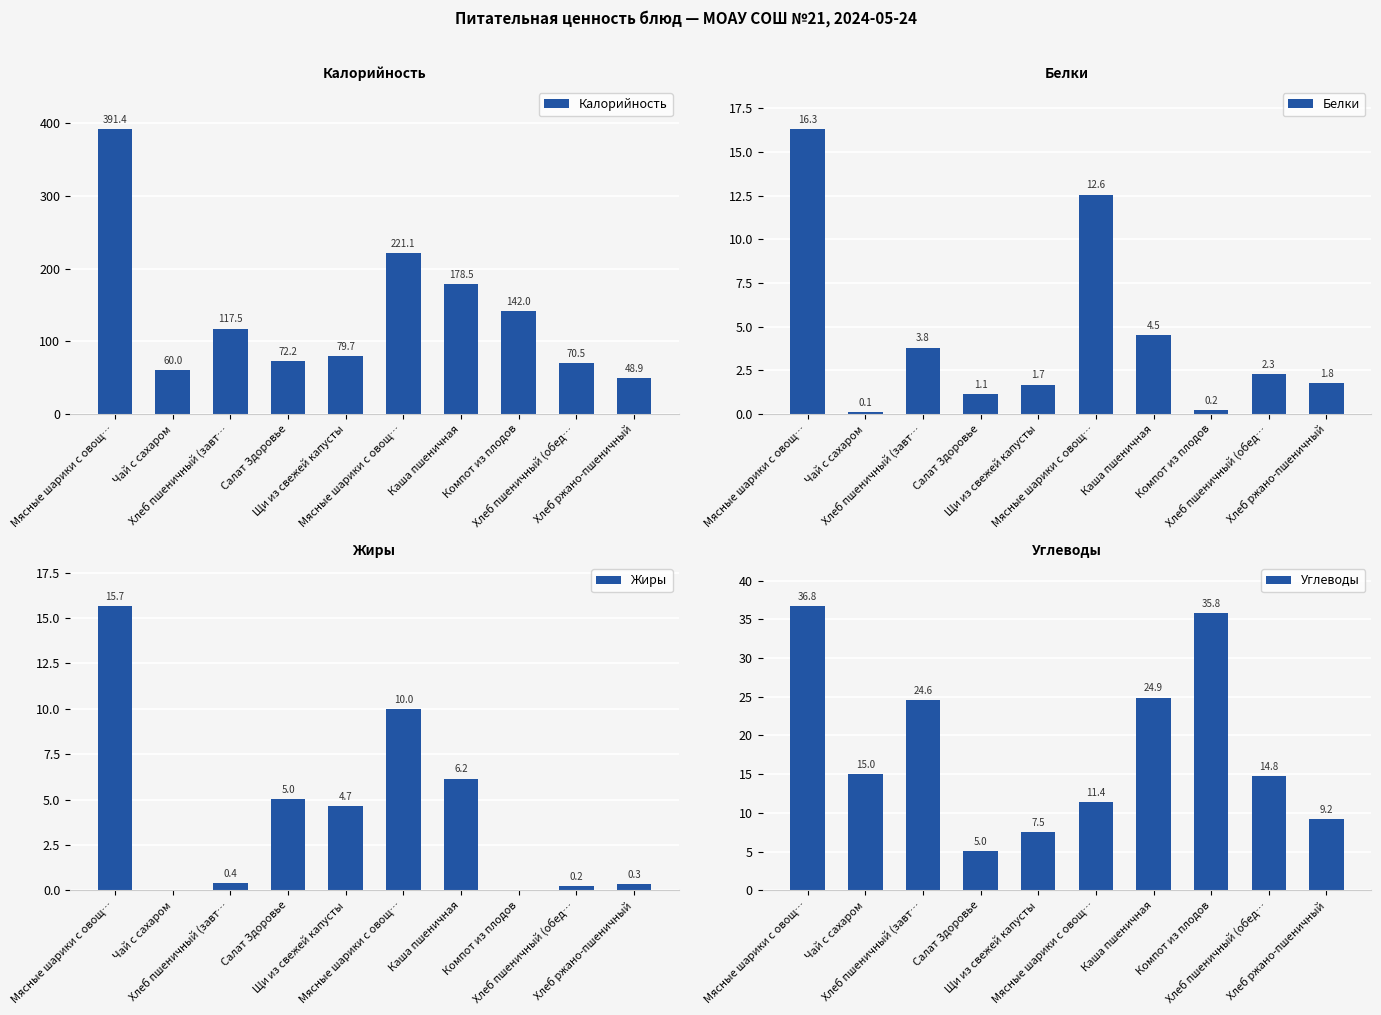

The Жиры series shows 9.5 at Каша пшеничная. True or false?

False